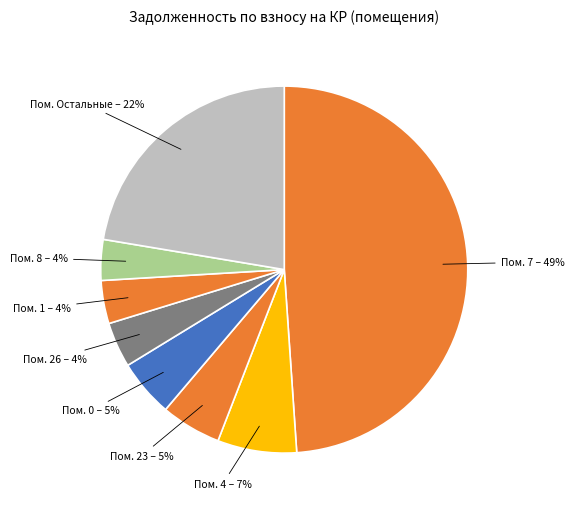

True or false: Пом. 0 – 5% accounts for 1% of the total.

False